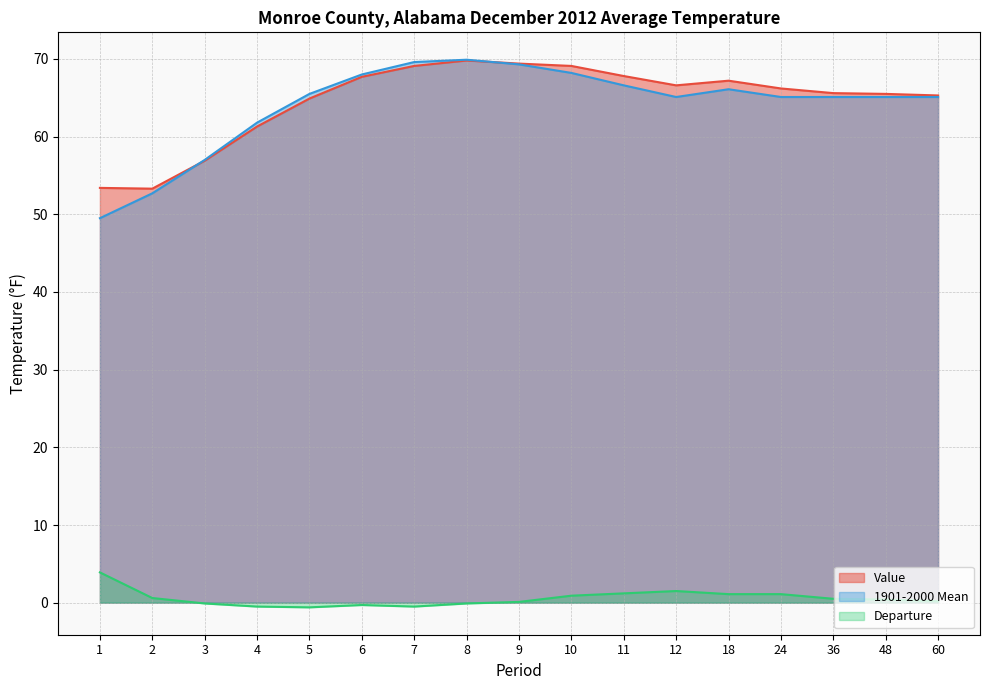

Which series has the largest total across all categories?

Value